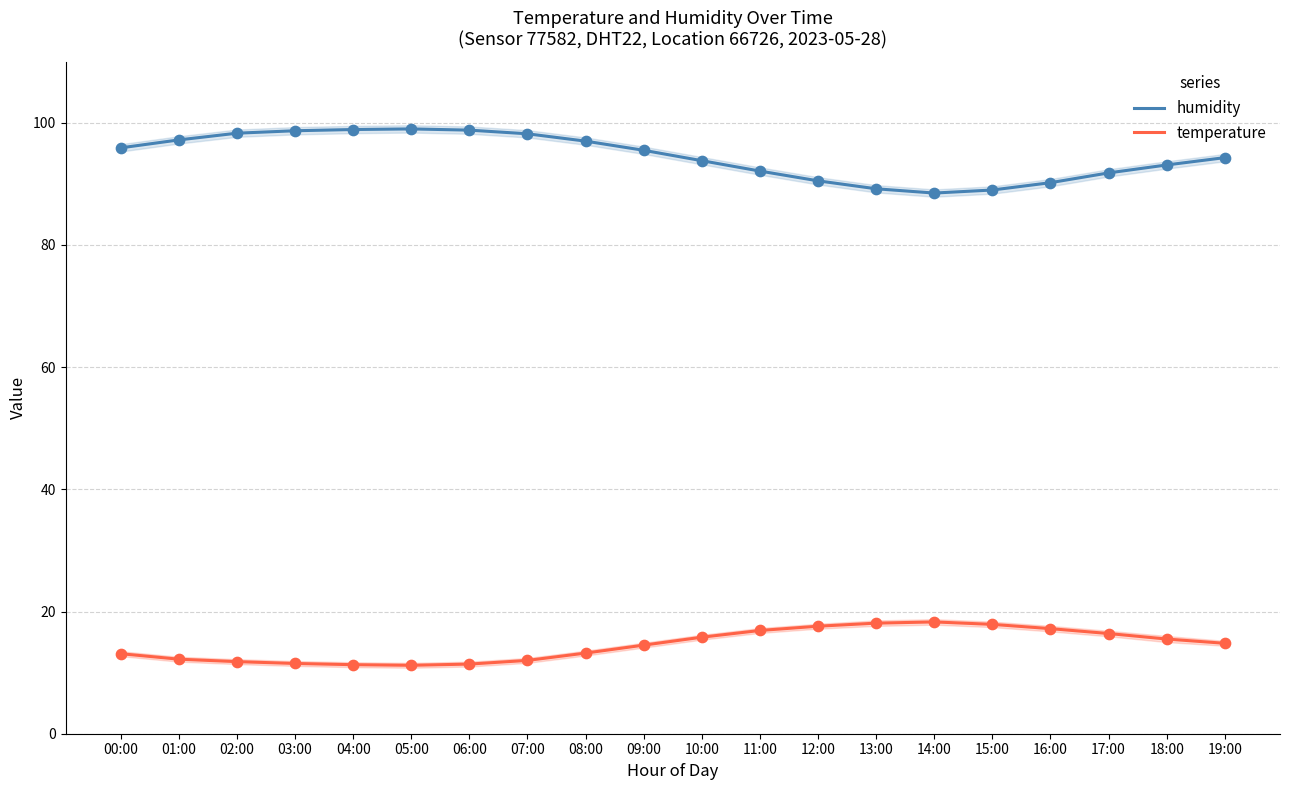

Which series reaches the maximum Y coordinate?

humidity